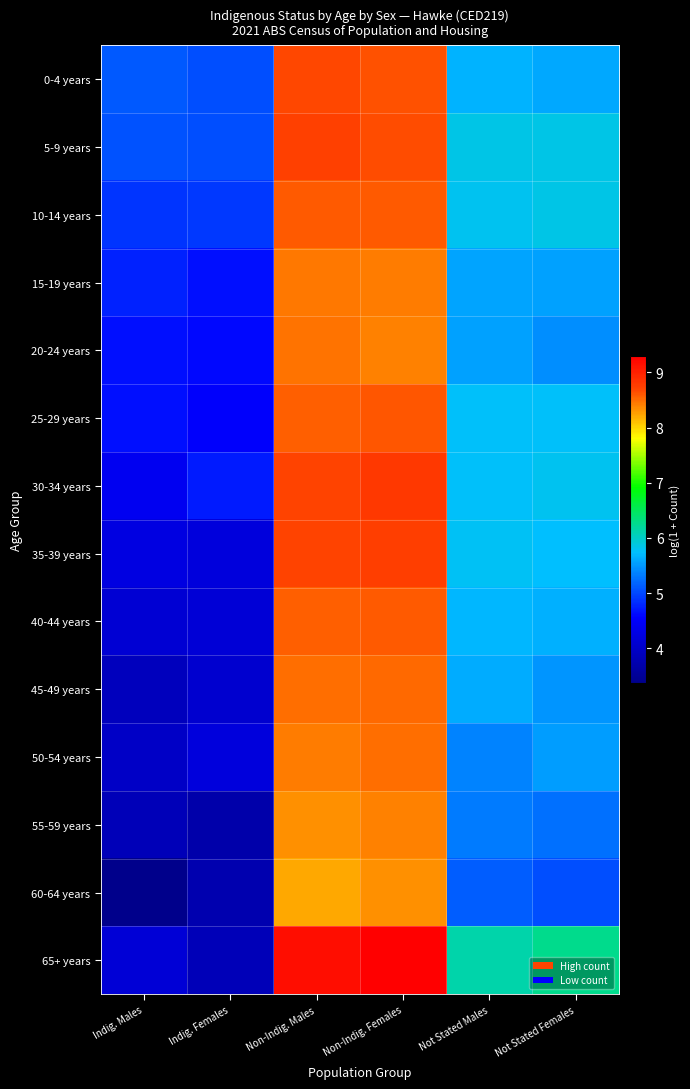

At Non-Indig. Males, list the series in order from smallest to largest.

60-64 years, 55-59 years, 50-54 years, 15-19 years, 20-24 years, 45-49 years, 25-29 years, 40-44 years, 10-14 years, 0-4 years, 30-34 years, 35-39 years, 5-9 years, 65+ years